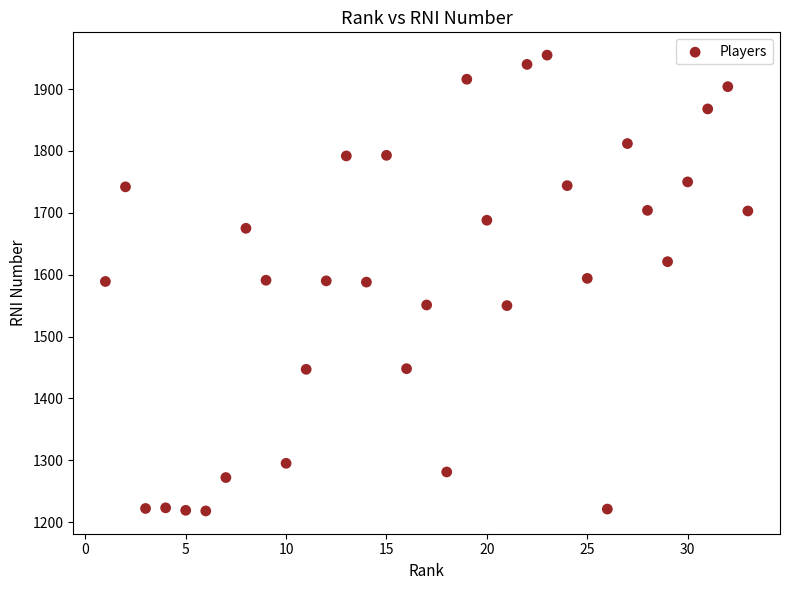

What is the range of X values (max minus min)?

32